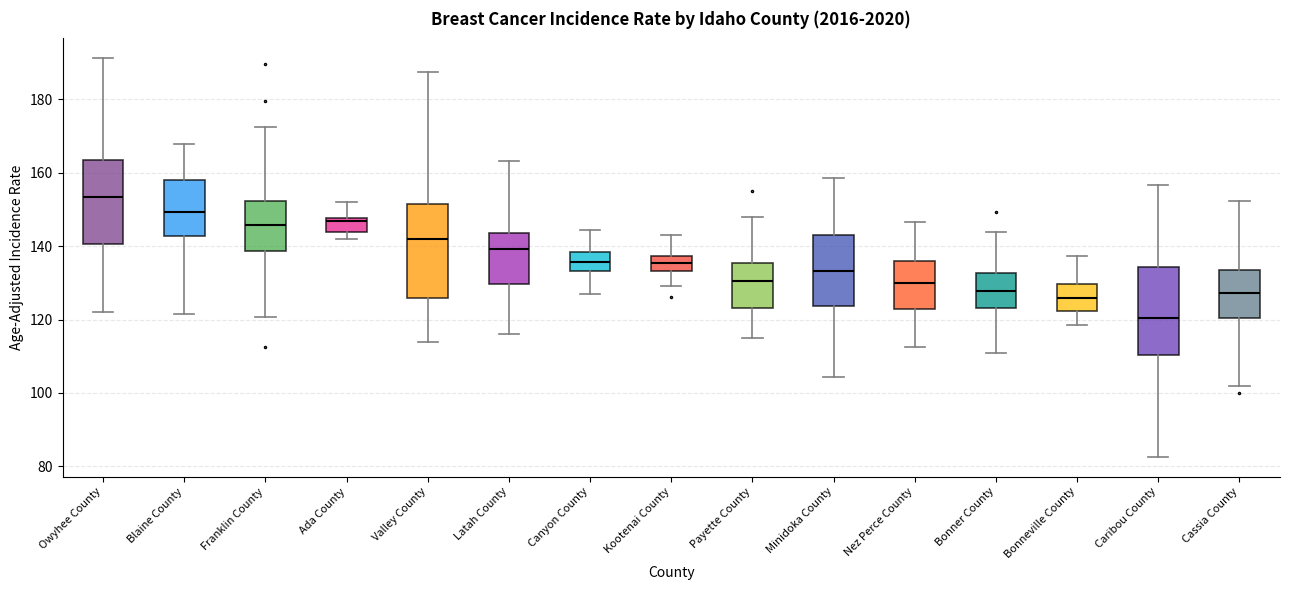

Reading left to right, transcribe this box plot: for each box, give where its median line is, the range the box spans, and where its two whiskers end, as read against the y-axis. The values are not printed on the chart, so give them approximately, as read against the axis.

Owyhee County: median 154, box 140 to 164, whiskers 122 to 192
Blaine County: median 150, box 142 to 158, whiskers 122 to 168
Franklin County: median 146, box 138 to 152, whiskers 120 to 172
Ada County: median 146, box 144 to 148, whiskers 142 to 152
Valley County: median 142, box 126 to 152, whiskers 114 to 188
Latah County: median 140, box 130 to 144, whiskers 116 to 164
Canyon County: median 136, box 134 to 138, whiskers 128 to 144
Kootenai County: median 136, box 134 to 138, whiskers 130 to 144
Payette County: median 130, box 124 to 136, whiskers 116 to 148
Minidoka County: median 134, box 124 to 142, whiskers 104 to 158
Nez Perce County: median 130, box 122 to 136, whiskers 112 to 146
Bonner County: median 128, box 124 to 132, whiskers 110 to 144
Bonneville County: median 126, box 122 to 130, whiskers 118 to 138
Caribou County: median 120, box 110 to 134, whiskers 82 to 156
Cassia County: median 128, box 120 to 134, whiskers 102 to 152